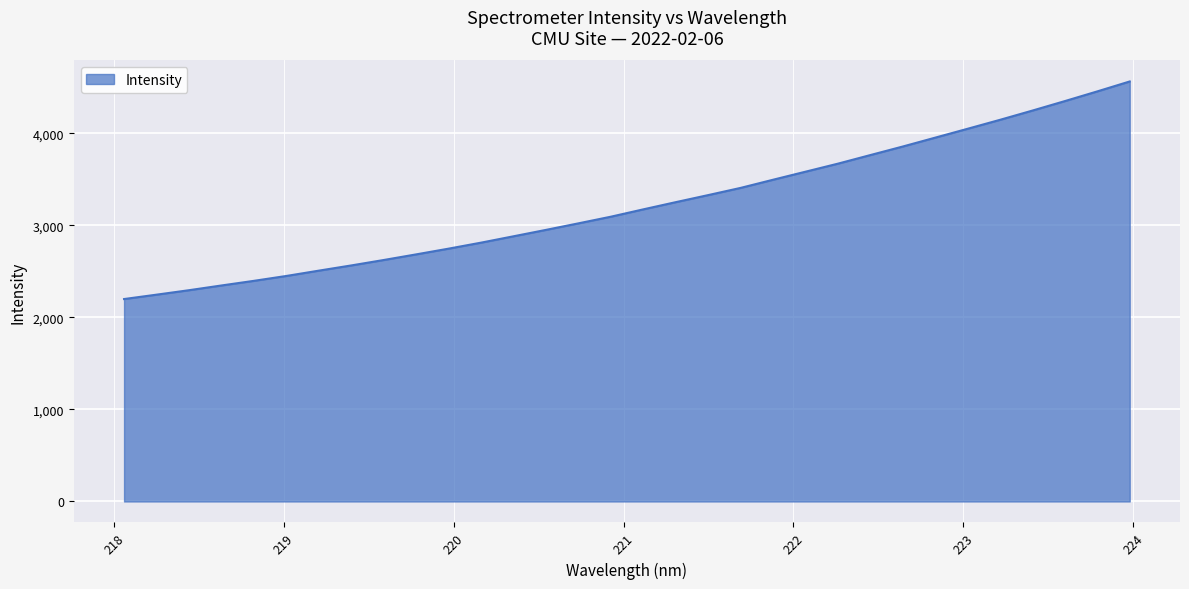

What is the minimum value shown in the chart?

2199.1